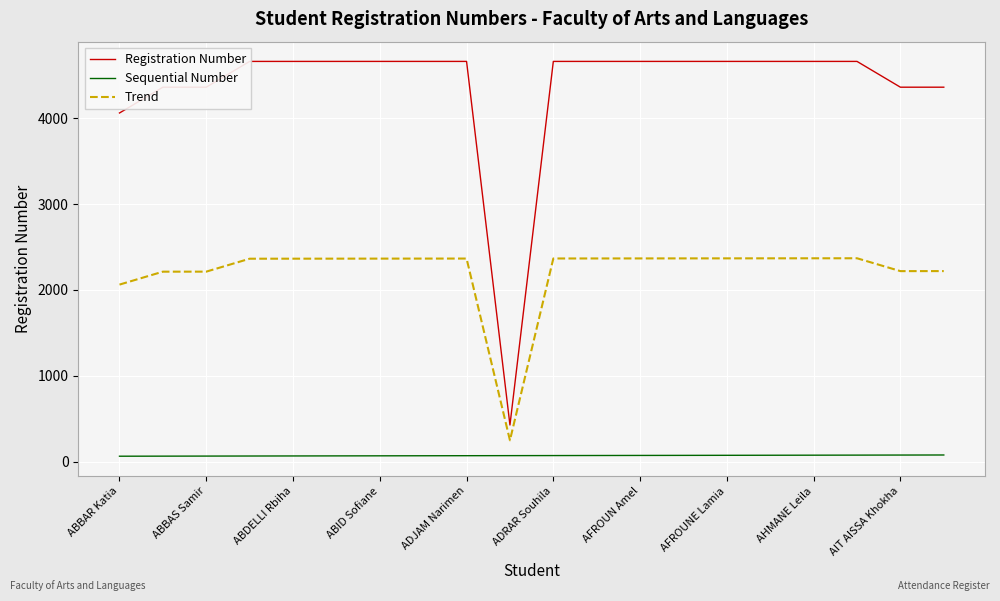

Rank the series by their maximum value, from highest to lowest.

Registration Number, Trend, Sequential Number